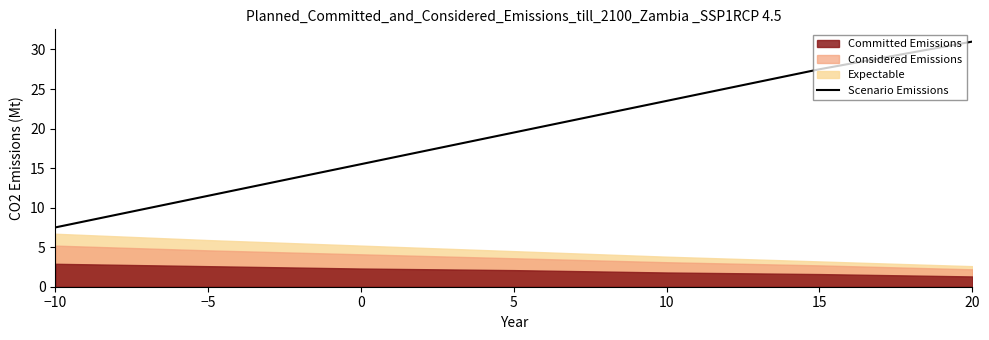

How many data points are less than 19?

3